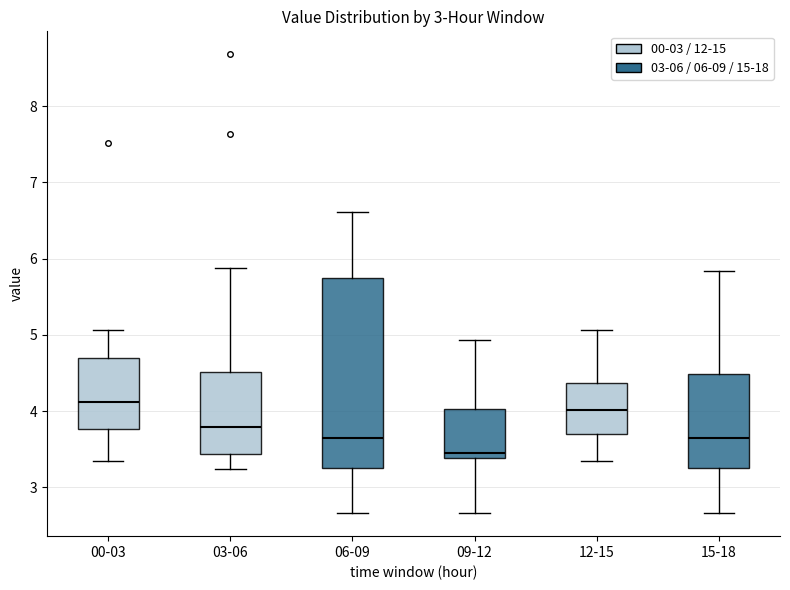

Where is the lower edge of the box for 06-09 on the y-axis? The values are not printed on the chart, so give them approximately, as read against the axis.

3.3